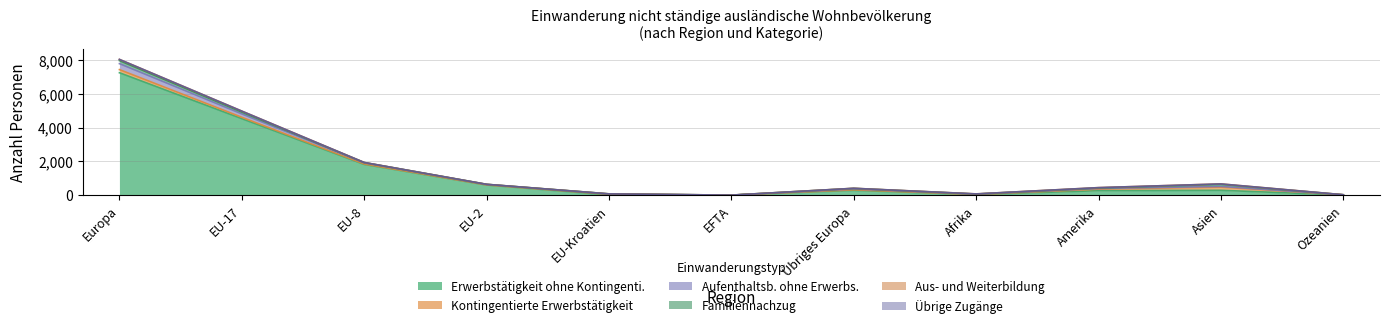

Count the Übrige Zugänge values in the range 0 to 1.

11